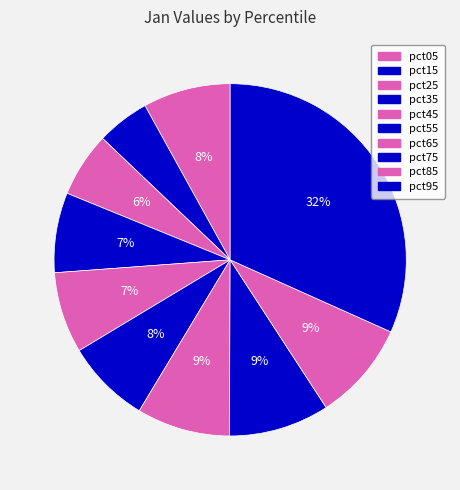

How much of the chart is everything except pct35?

92.7%